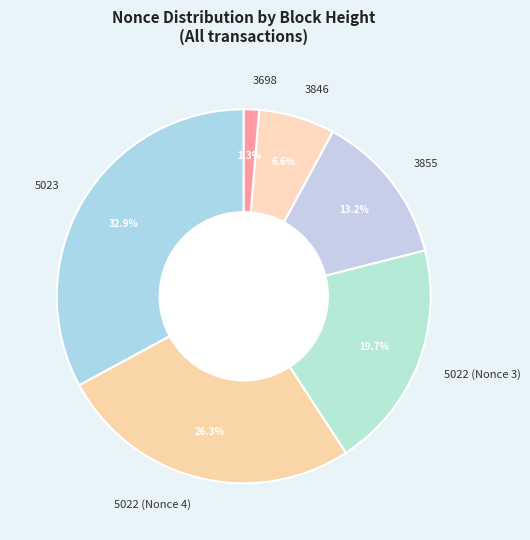

Which category has the biggest portion of the pie?

5023